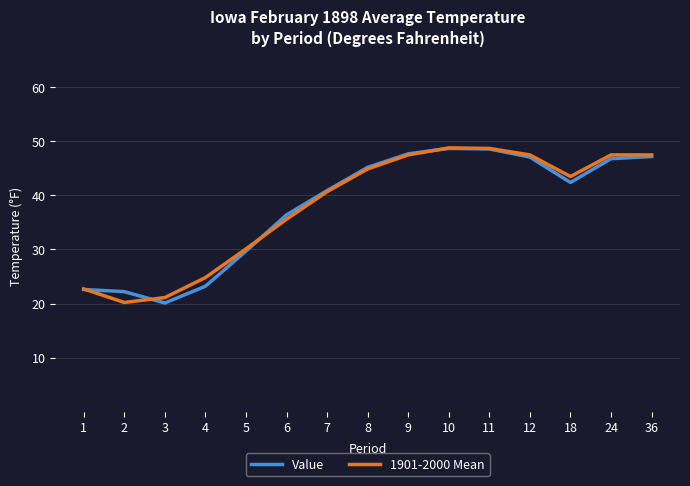

Does the chart have visible grid lines?

Yes